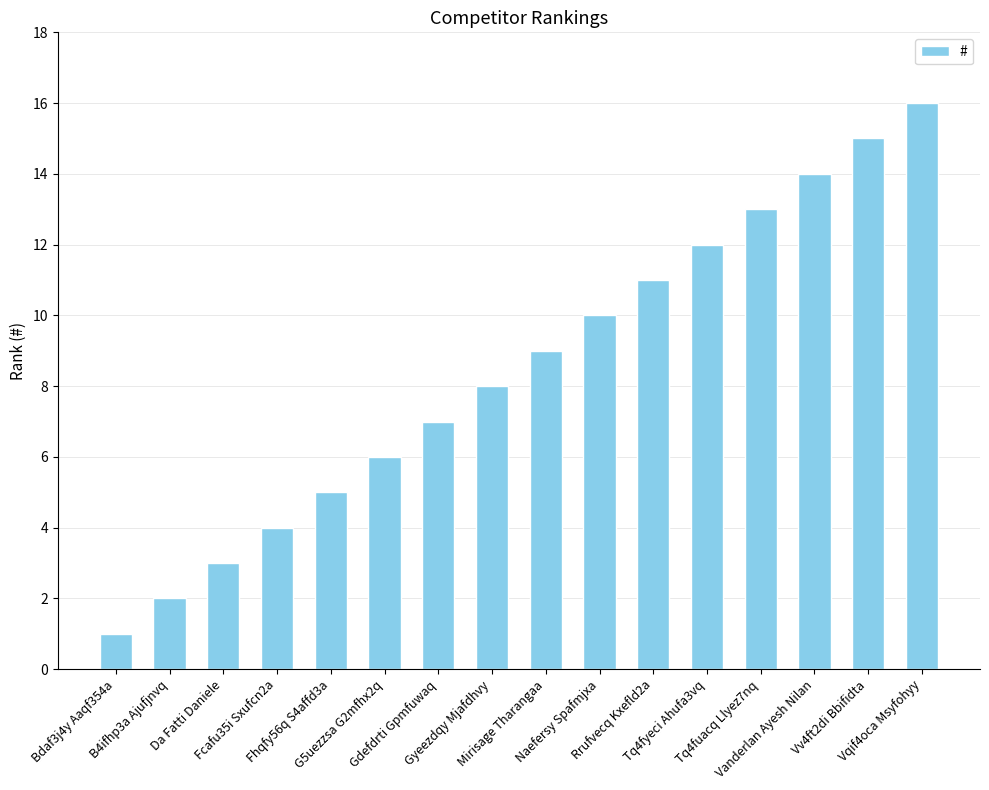

The value at Mirisage Tharangaa is 3. True or false?

False